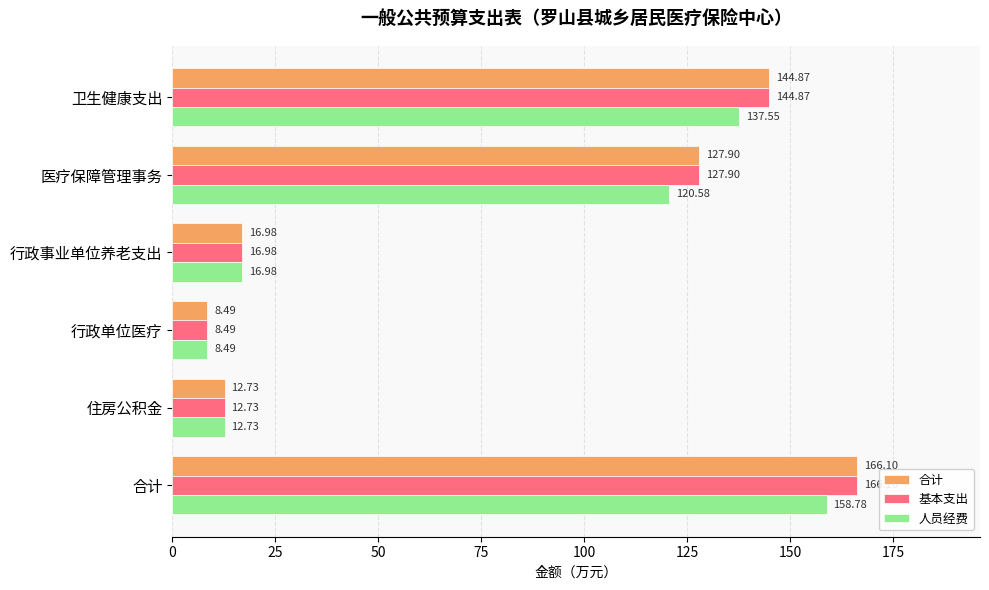

At which label does 人员经费 reach its minimum?

行政单位医疗